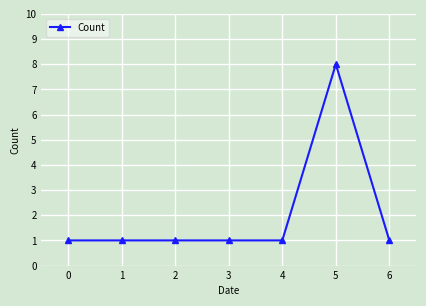

What is the change in value from 4 to 5?

+7